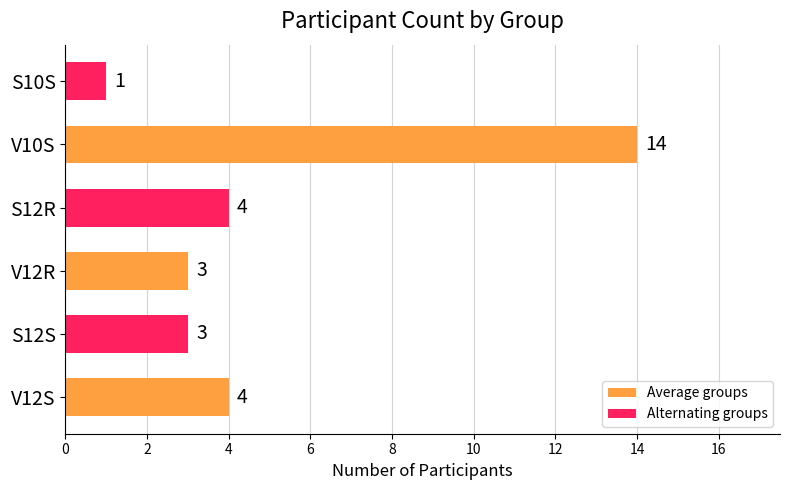

Which category has the lowest value across all series?

S10S